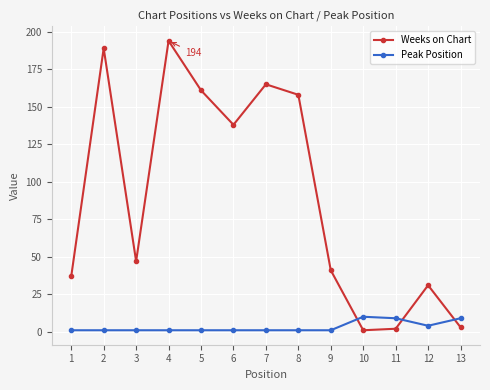

What is the difference between the second highest and minimum values in the Weeks on Chart series?

188